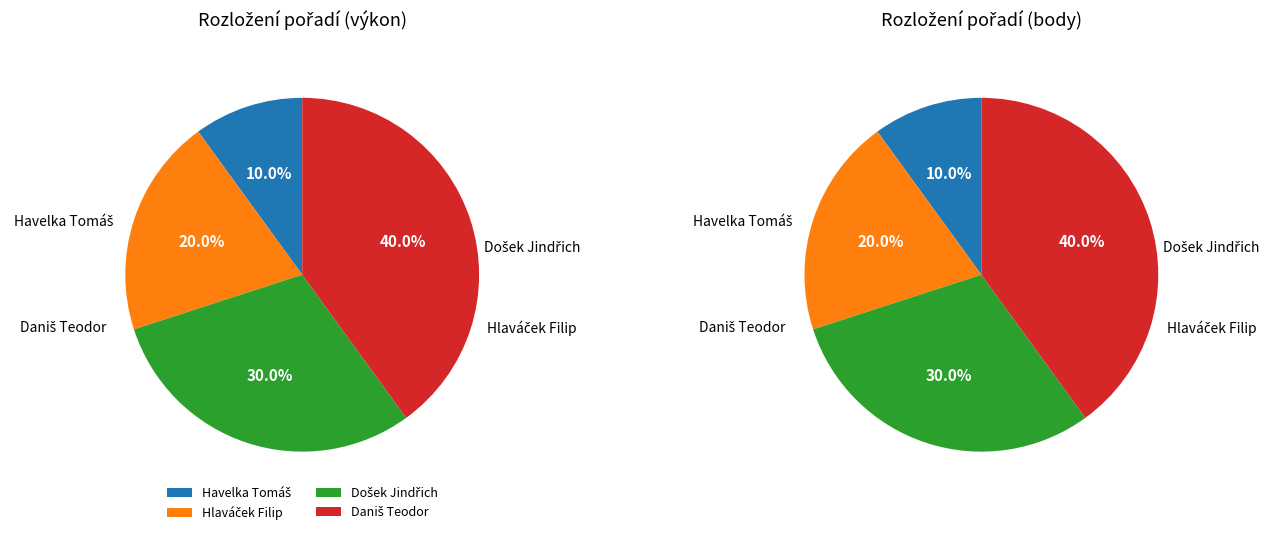

Count the number of slices in the pie.

4